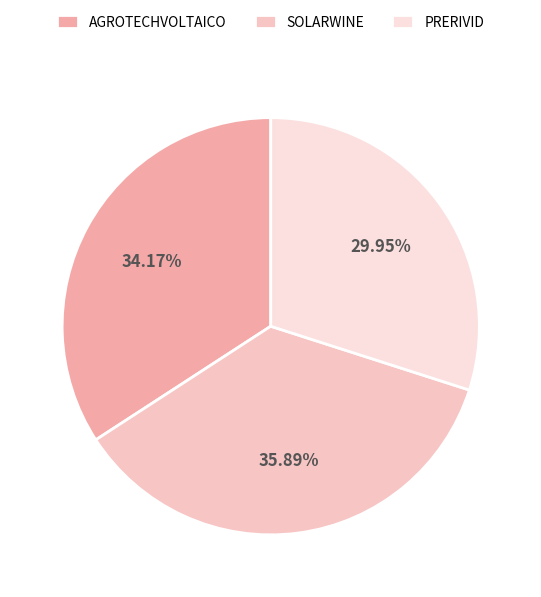

Count the number of slices in the pie.

3